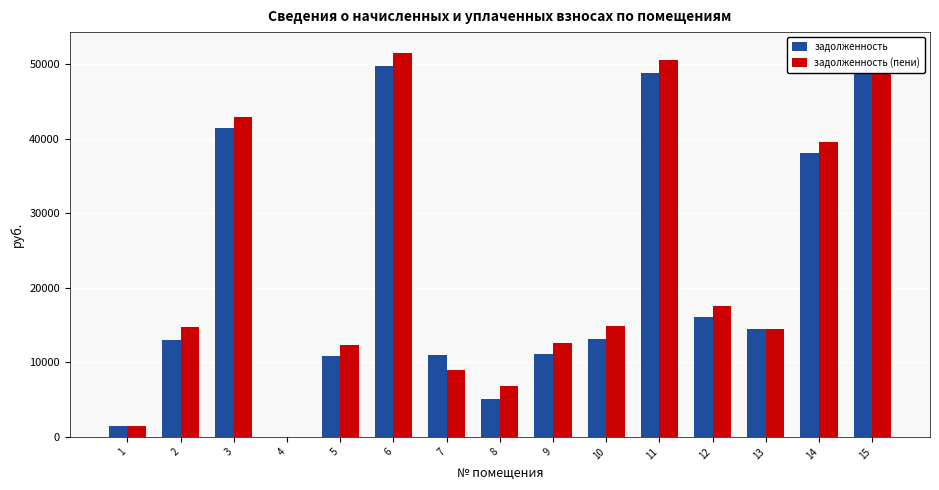

Is it true that задолженность (пени) equals 10302.0 at 8?

False